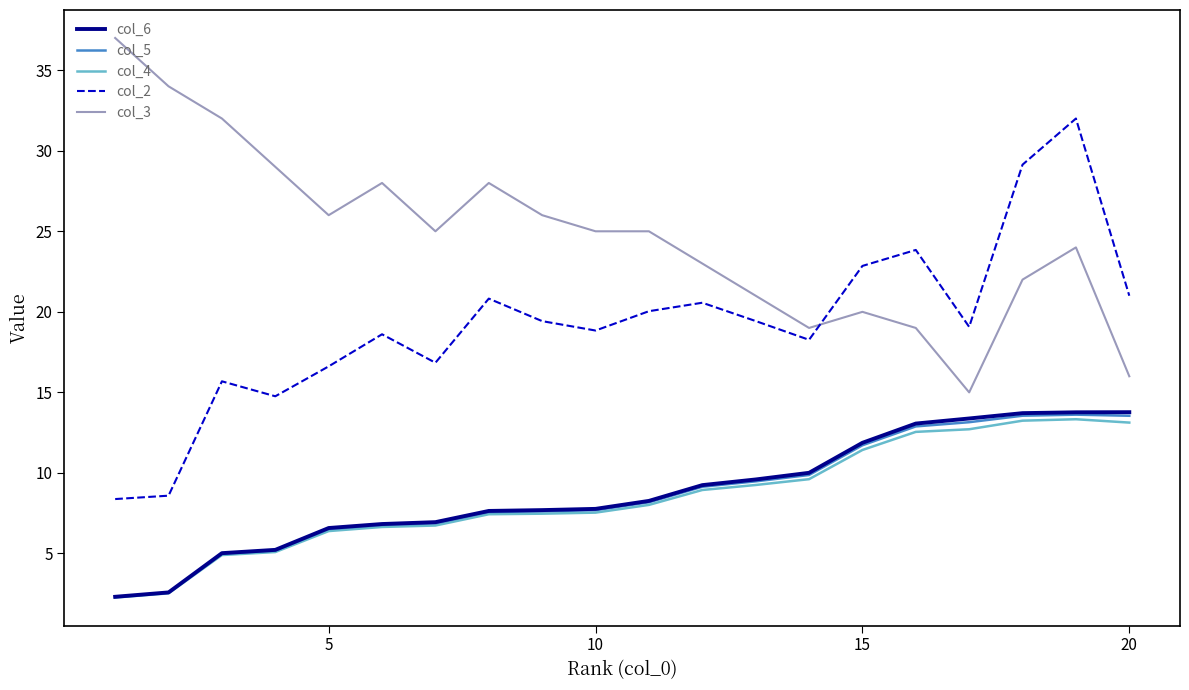

True or false: col_3 and col_6 cross at least once.

False